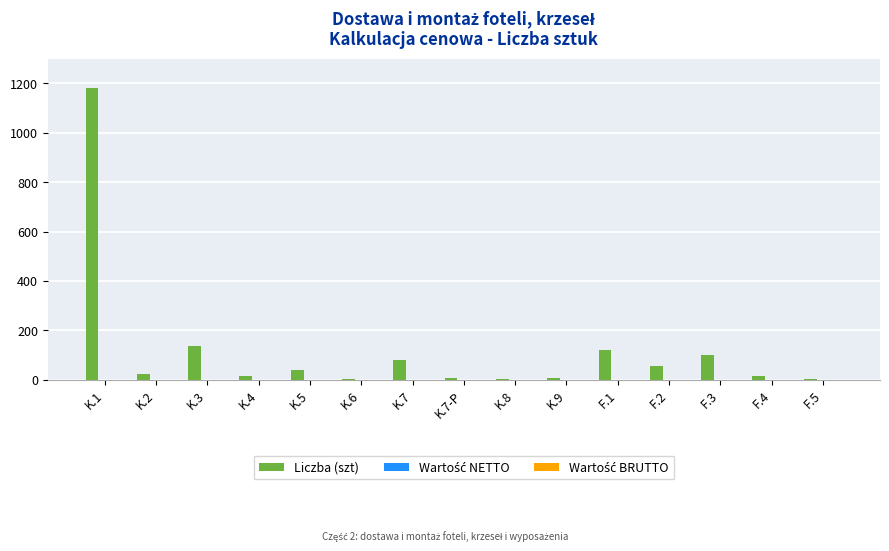

The value at F.1 is 120. True or false?

True